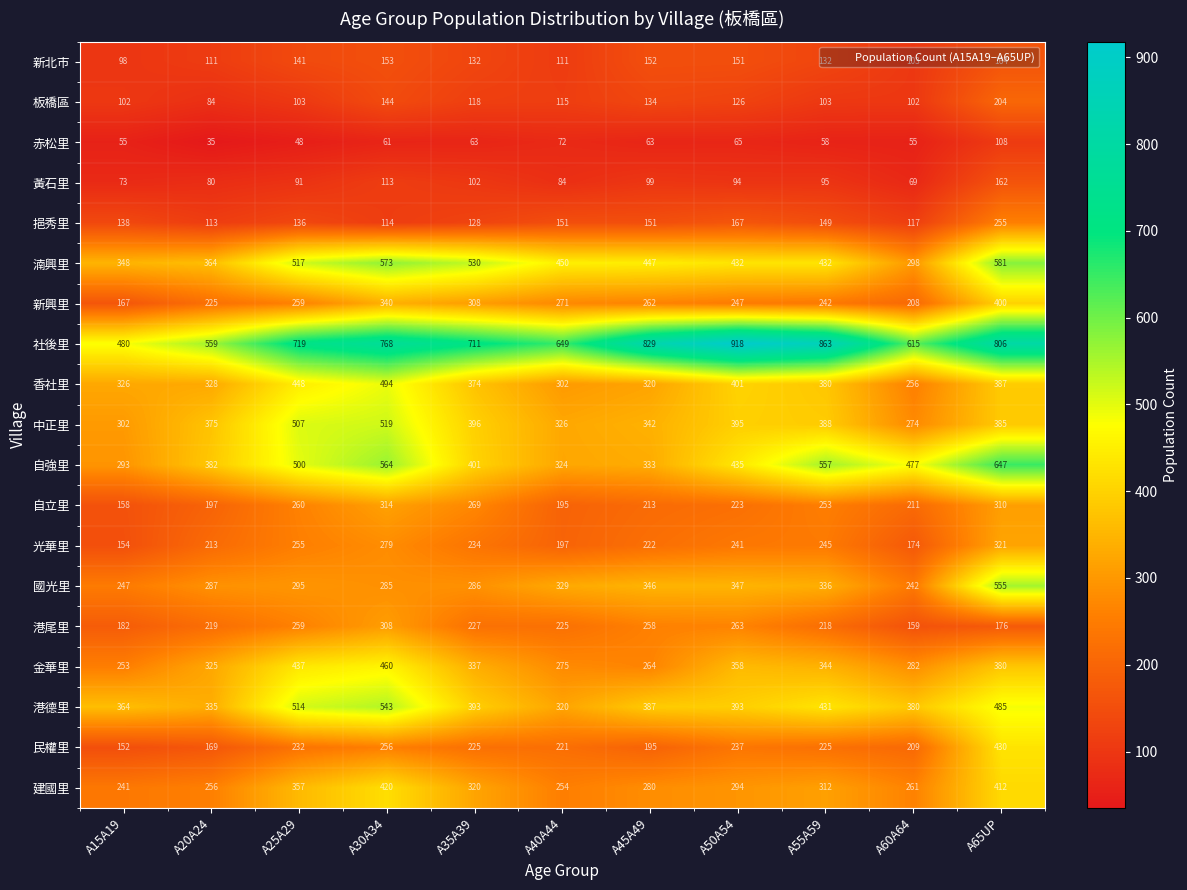

At which category does the chart reach its peak across all series?

A50A54